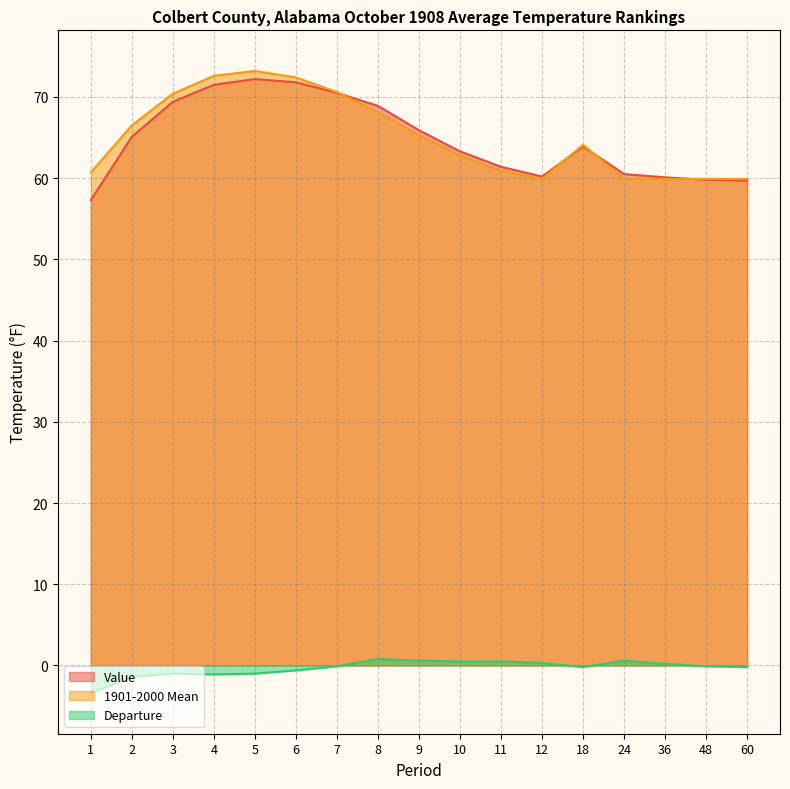

Where is 1901-2000 Mean nearest to the value 66?

2